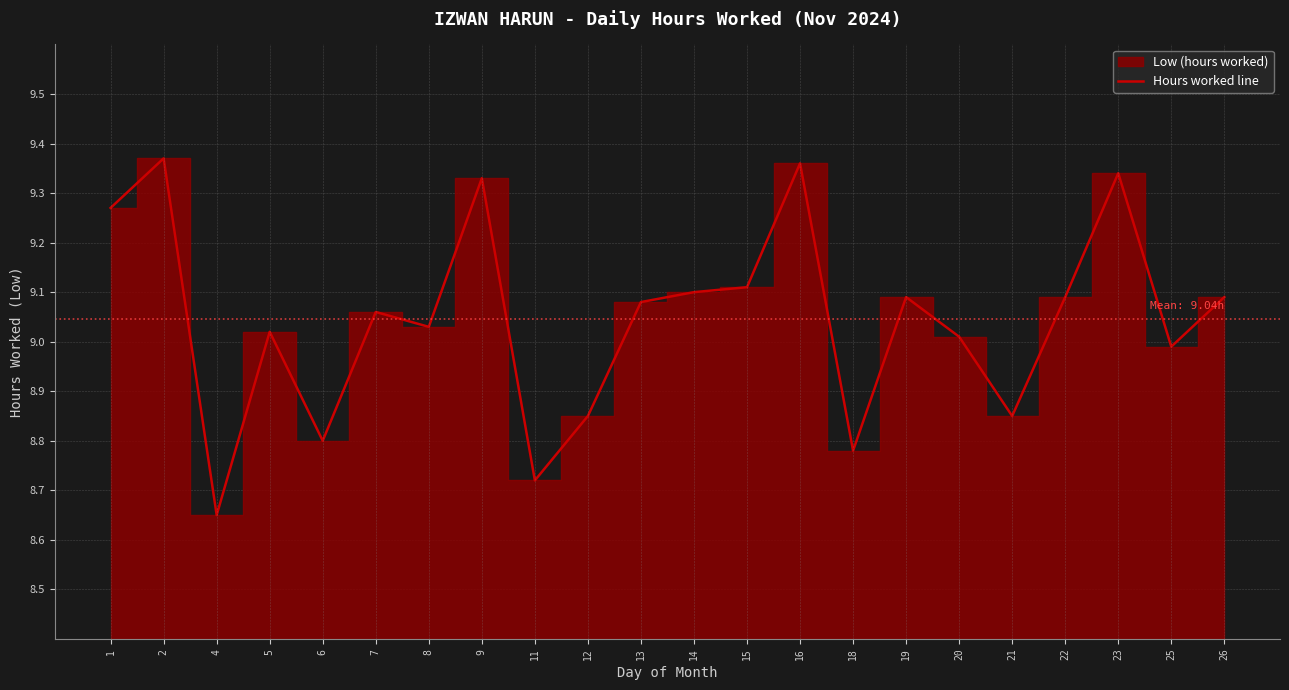

The chart shows a value of 9.1 at 26. True or false?

True